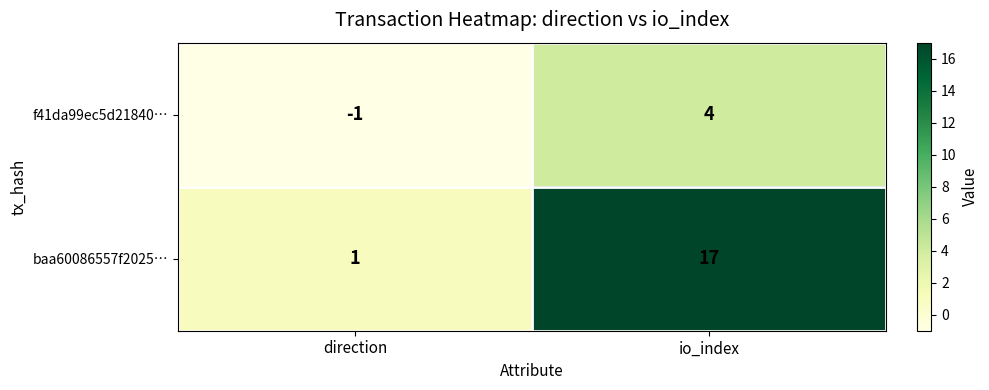

What is the maximum value shown in the chart?

17